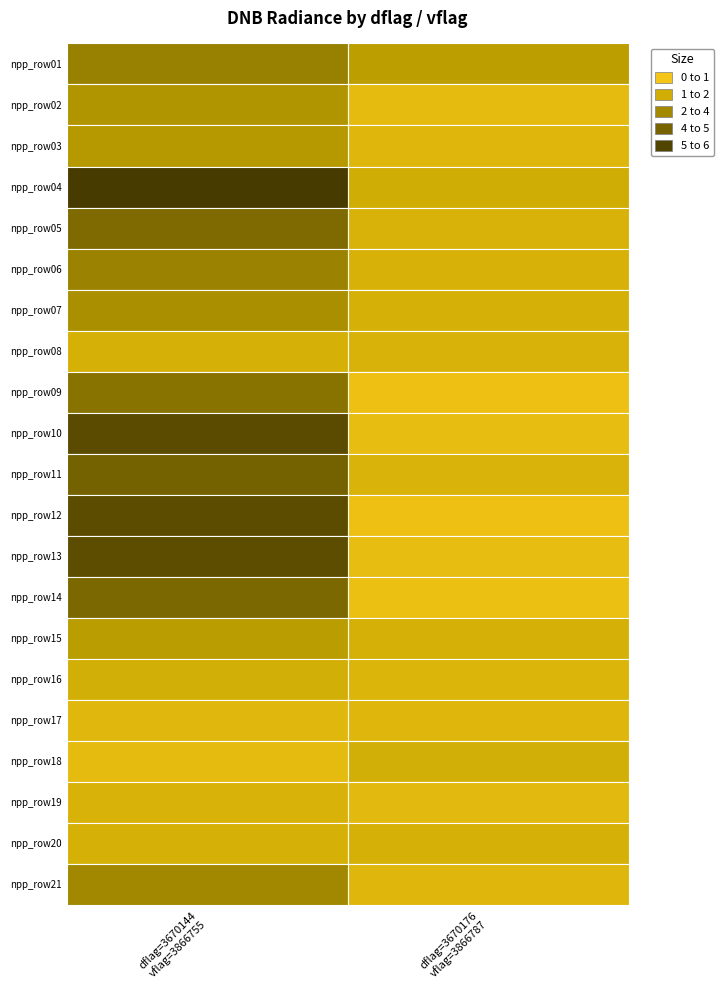

What is the difference between the maximum and minimum values in the 3670144_3866755 series?

4.6